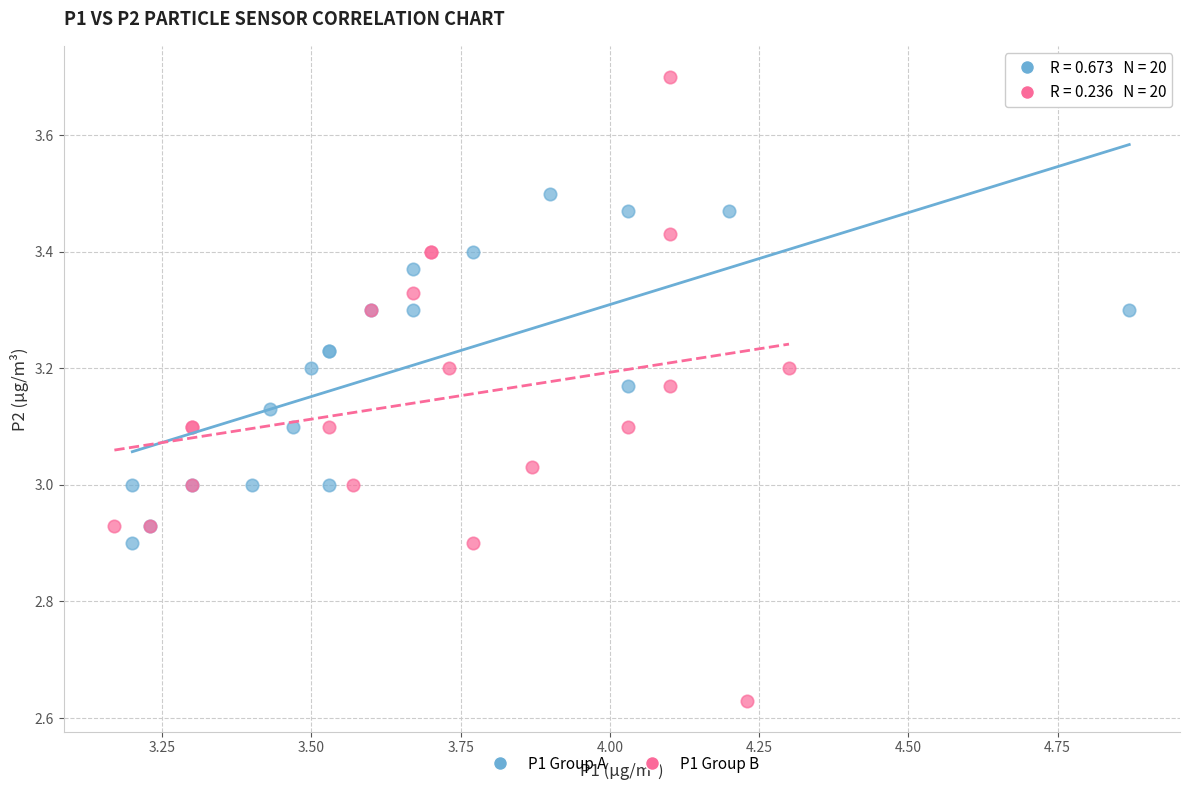

Which series contains the highest Y value?

P1 Group B